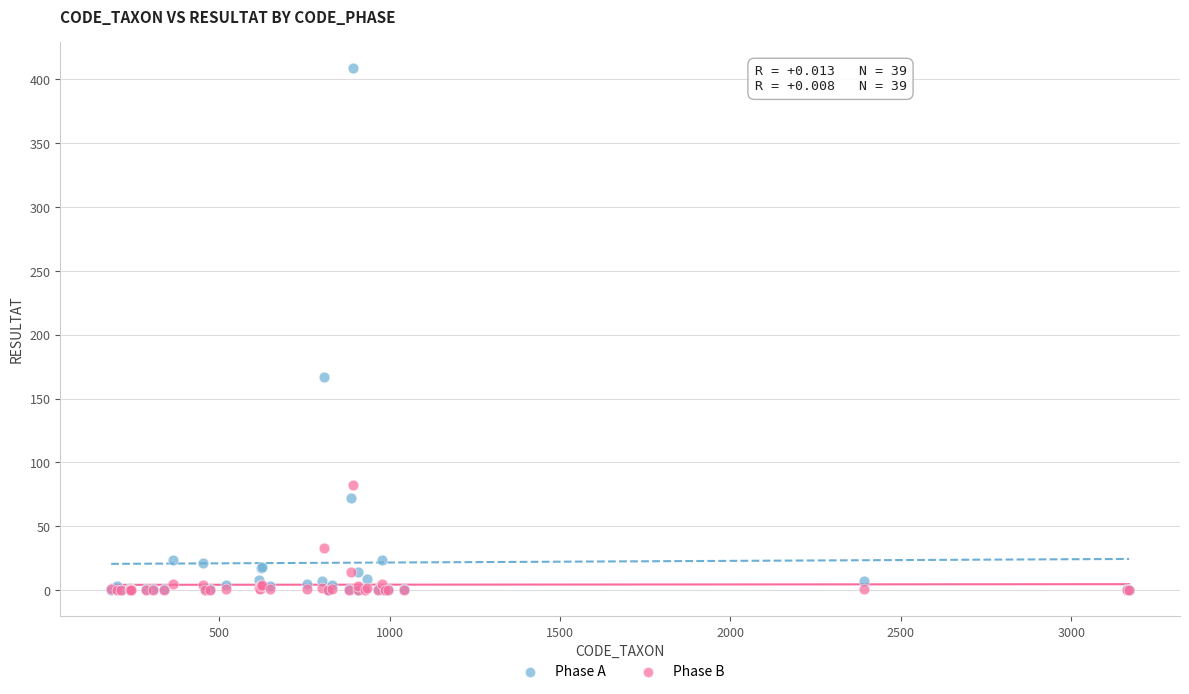

In the Phase B series, what Y value is closest to 41?

33